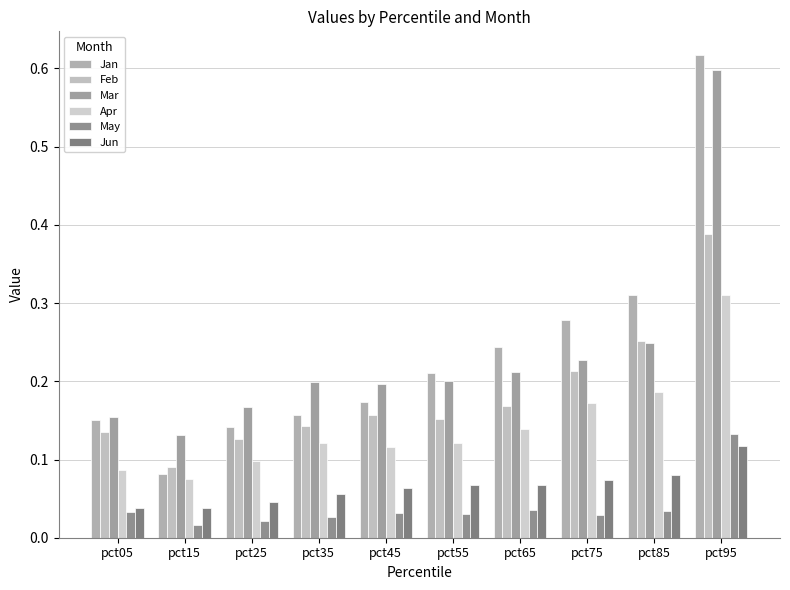

Count the number of categories in the chart.

10